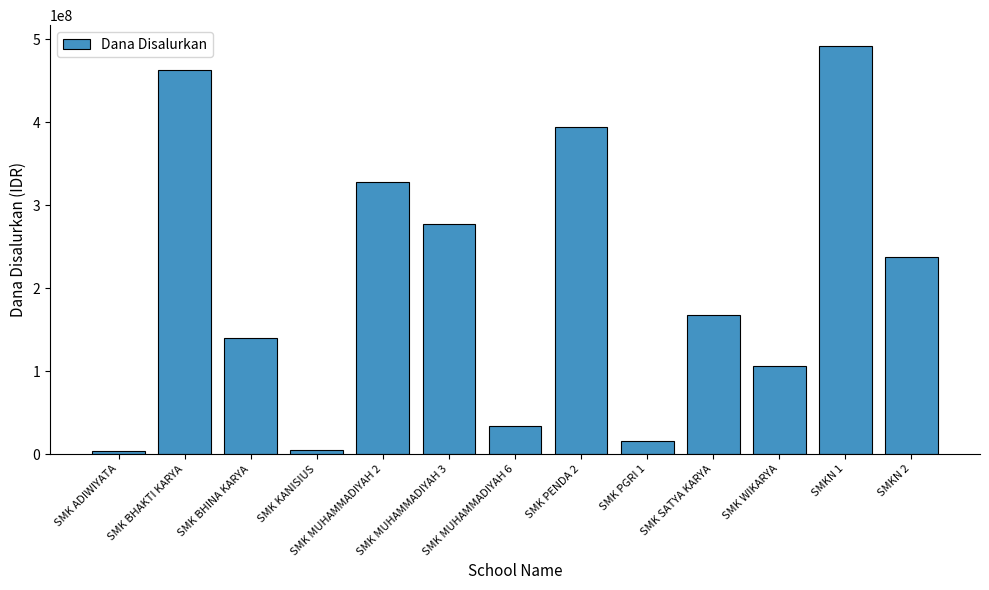

What is the difference between the maximum and second lowest values?

486900000